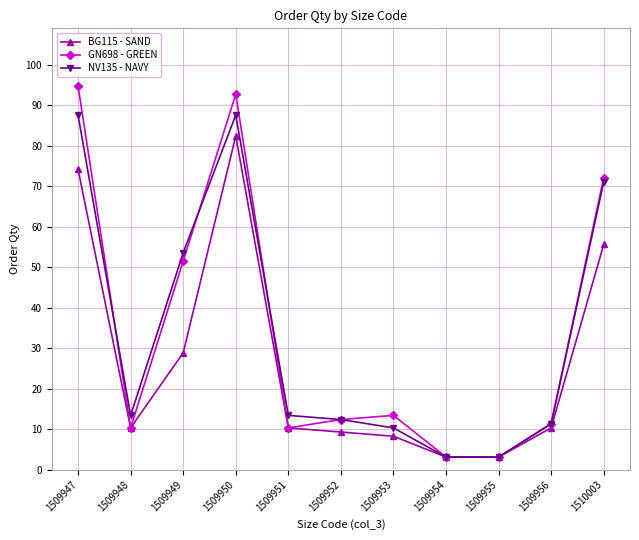

How many values in the NV135 - NAVY series exceed 13?

6